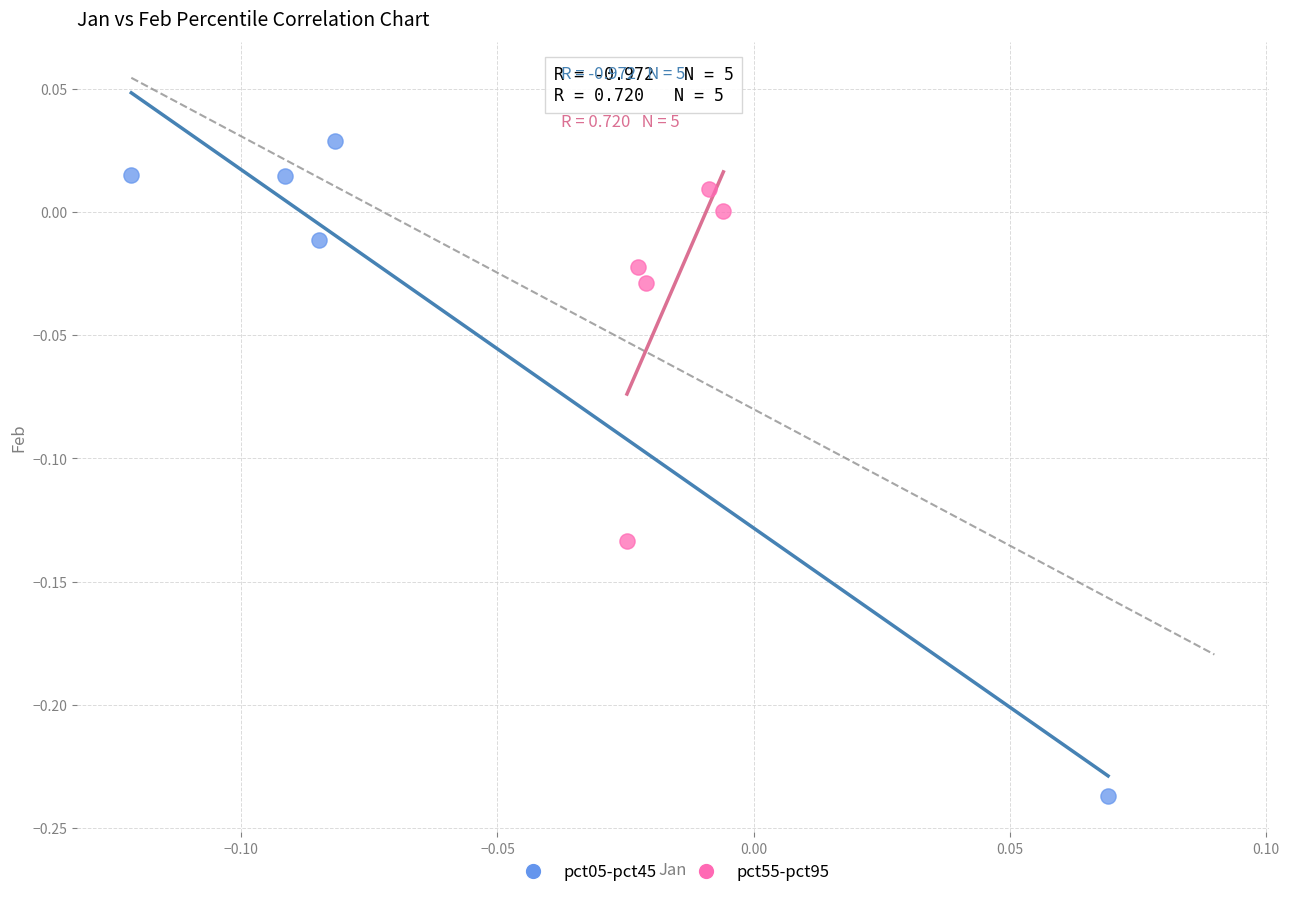

Which series has the largest Y range (max minus min)?

pct05-pct45